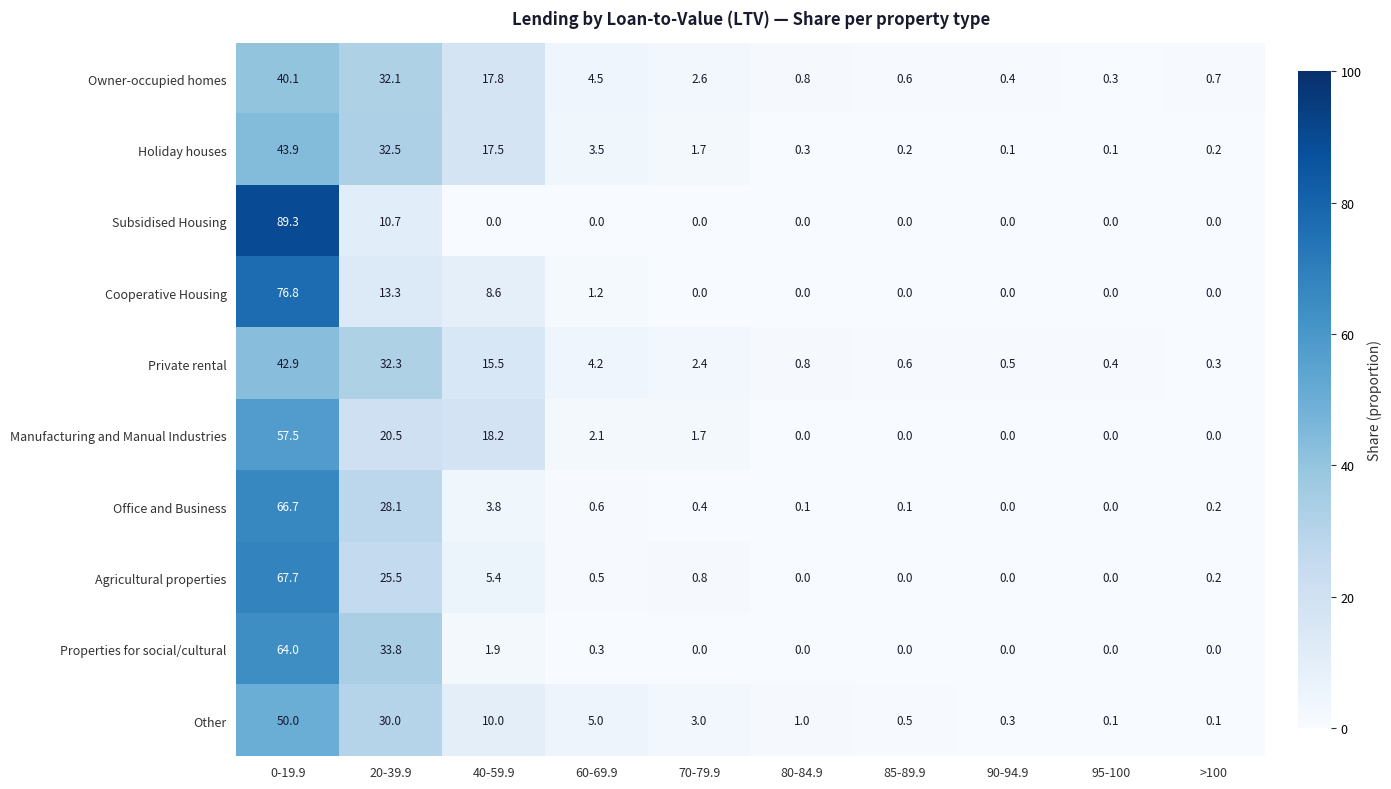

List the series in order of their peak value, lowest first.

Owner-occupied homes, Private rental, Holiday houses, Other, Manufacturing and Manual Industries, Properties for social/cultural, Office and Business, Agricultural properties, Cooperative Housing, Subsidised Housing